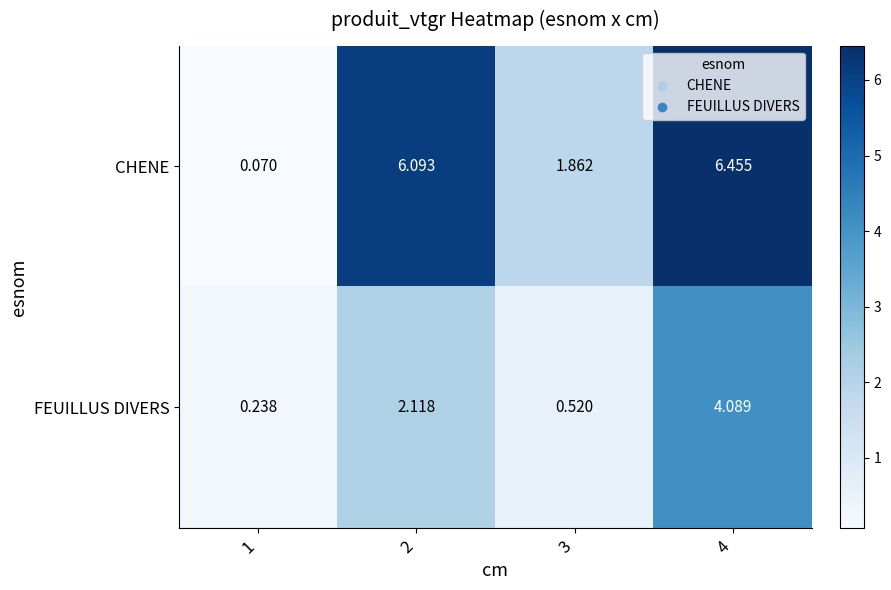

Count the number of data series in this chart.

2